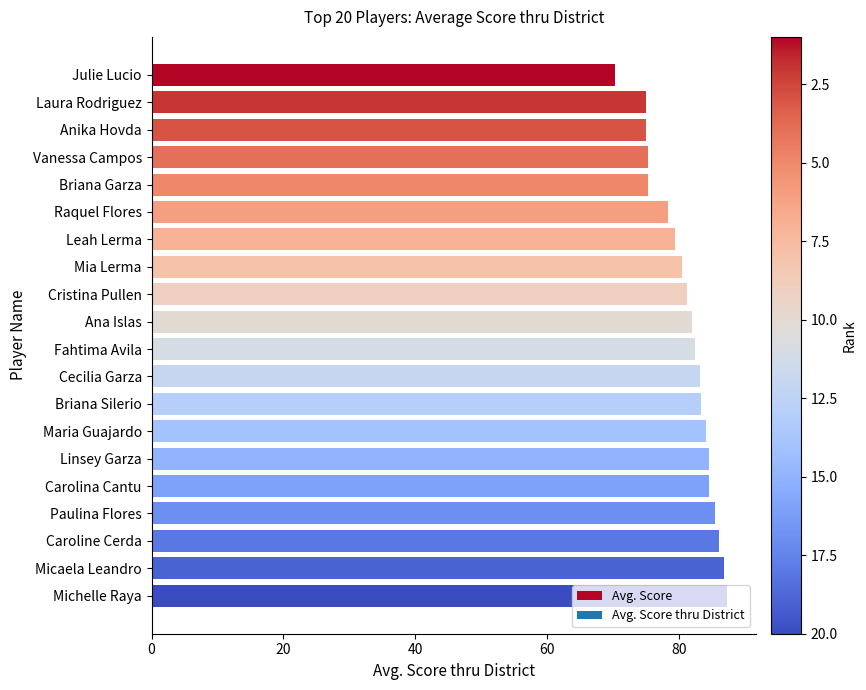

How many distinct data groups are displayed?

1